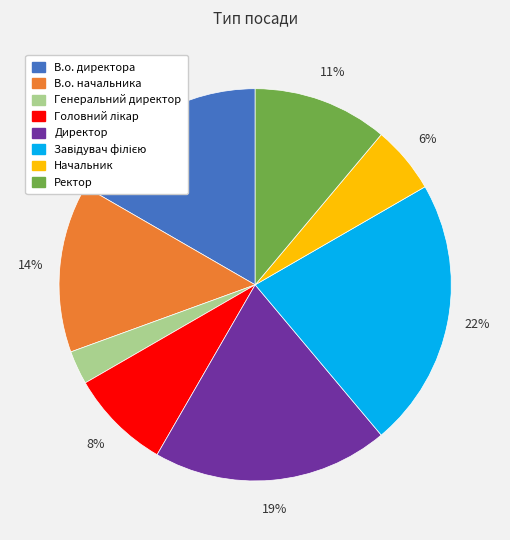

Which category has the smallest portion of the pie?

Генеральний директор